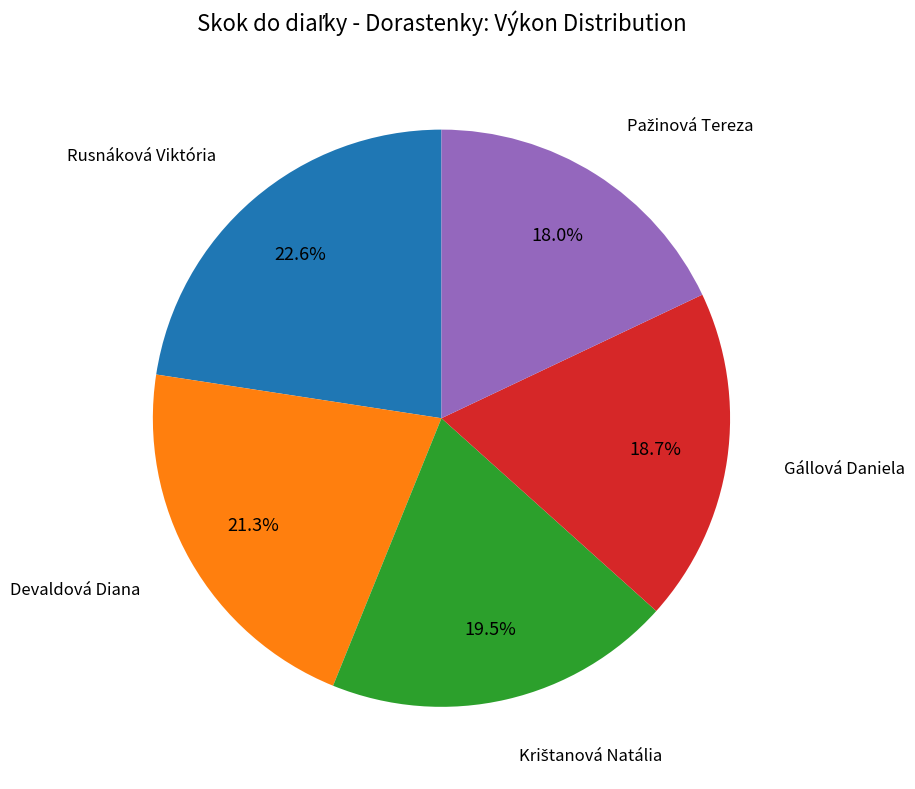

Which has a higher value, Devaldová Diana or Rusnáková Viktória?

Rusnáková Viktória